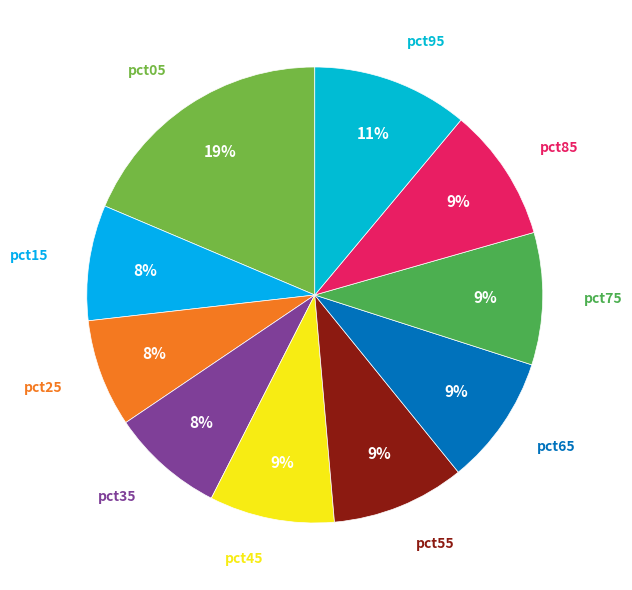

How many segments does this pie chart have?

10